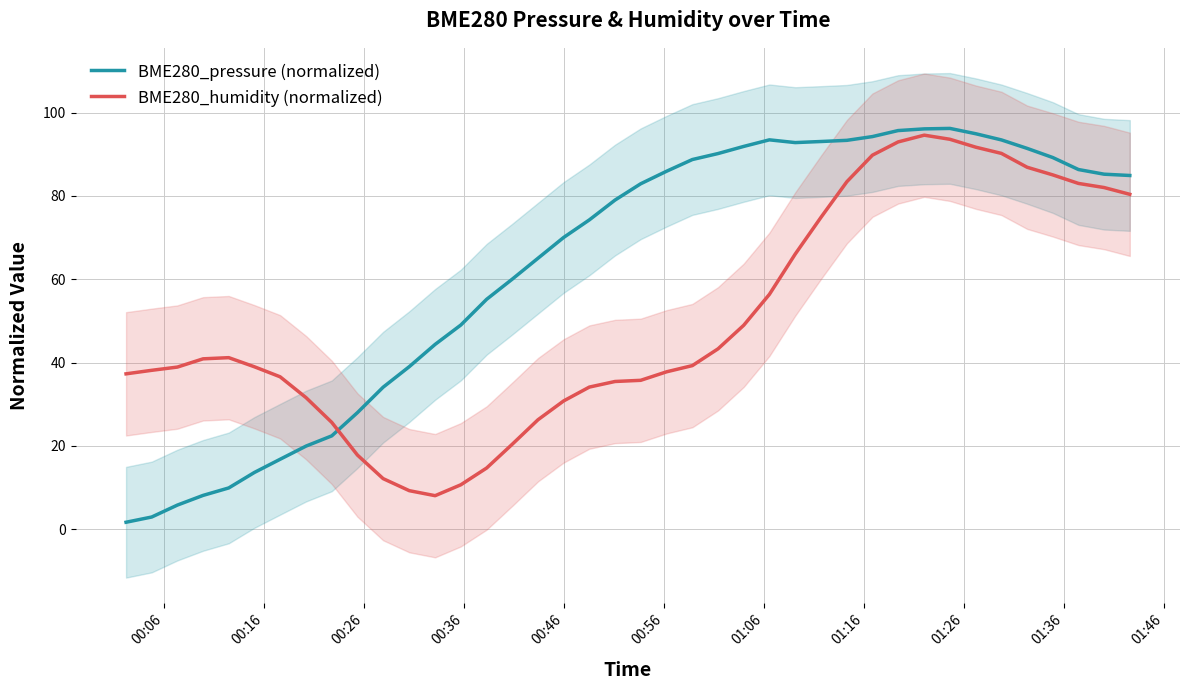

What is the highest value of the BME280_humidity (normalized) series?

94.6